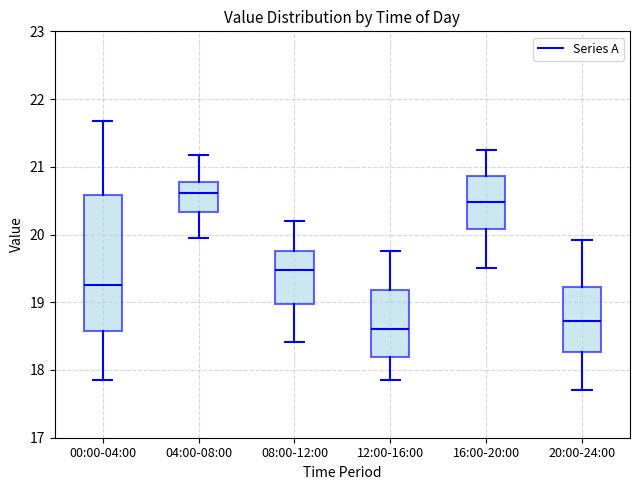

Which box's median line is the lowest?

12:00-16:00